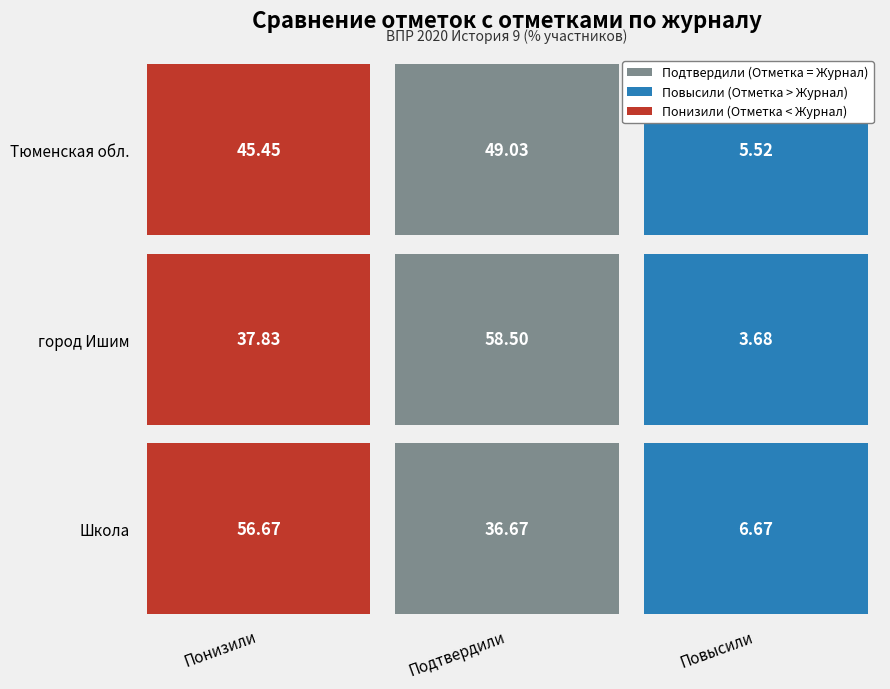

What is the average value of the Тюменская обл. series?

33.3